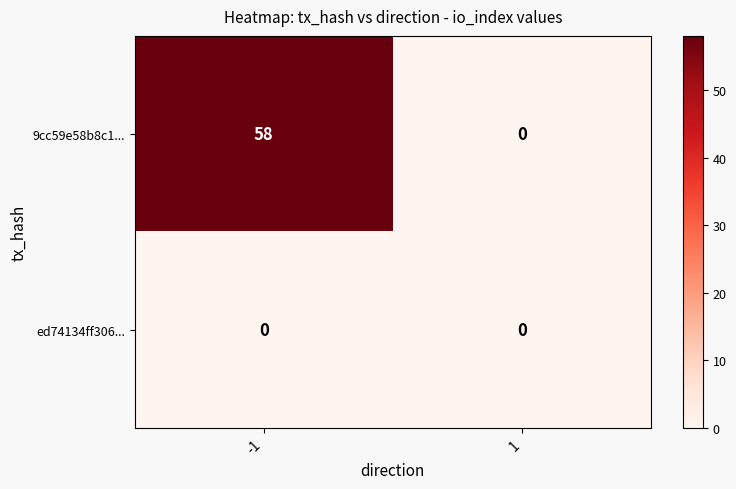

List the series in order of their peak value, lowest first.

ed74134ff306..., 9cc59e58b8c1...